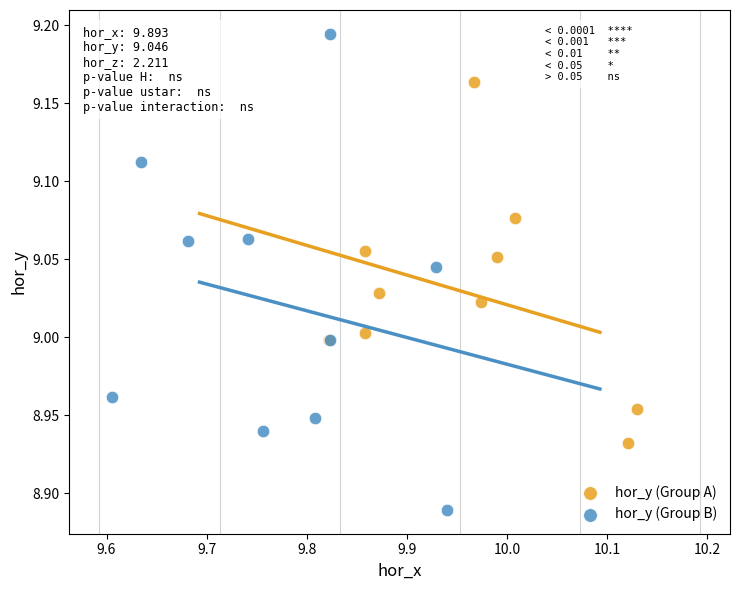

Which series has the largest Y range (max minus min)?

hor_y (Group B)